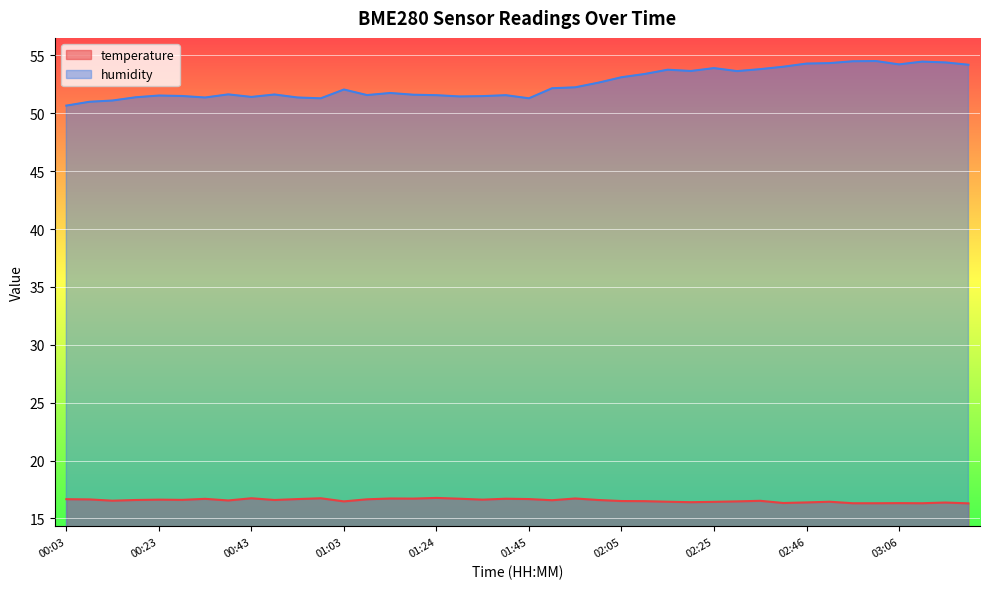

The value of temperature at 01:50 is 5.5. True or false?

False